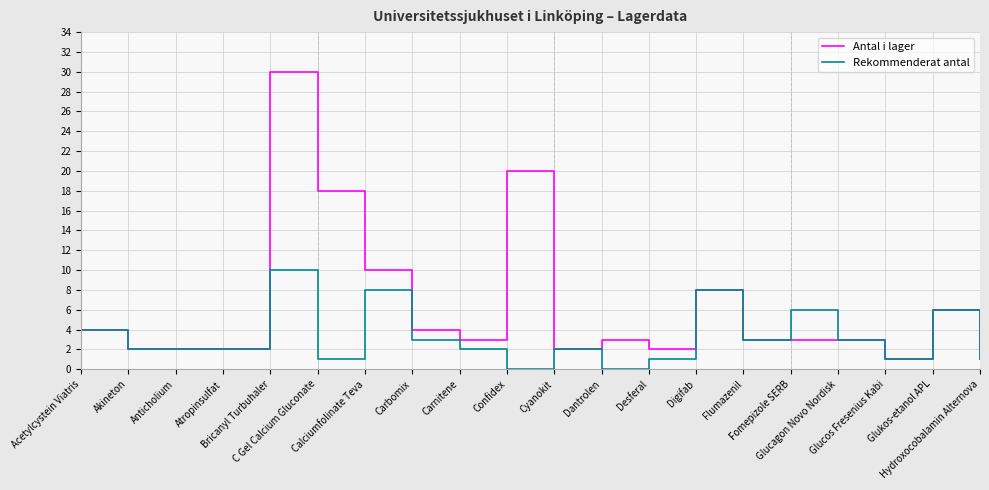

Reading right to left, list all the values displayed in this chart.

Antal i lager: 1	6	1	3	3	3	8	2	3	2	20	3	4	10	18	30	2	2	2	4
Rekommenderat antal: 1	6	1	3	6	3	8	1	0	2	0	2	3	8	1	10	2	2	2	4